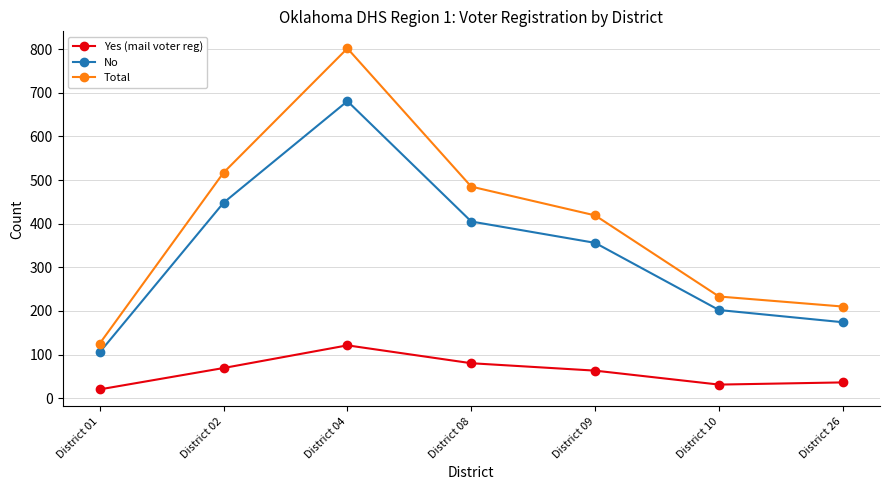

What is the value of the Yes (mail voter reg) point at the 1st from the left?

20